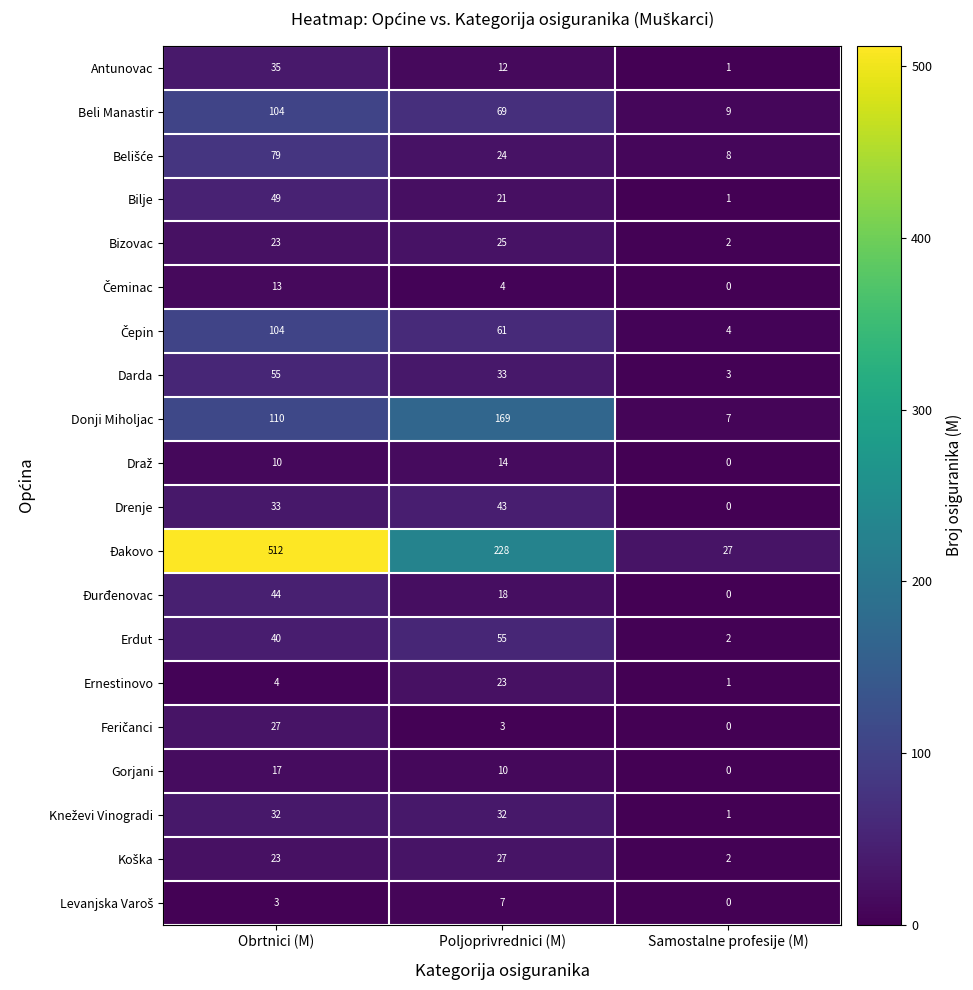

Rank the categories by Đurđenovac value from highest to lowest.

Obrtnici (M), Poljoprivrednici (M), Samostalne profesije (M)